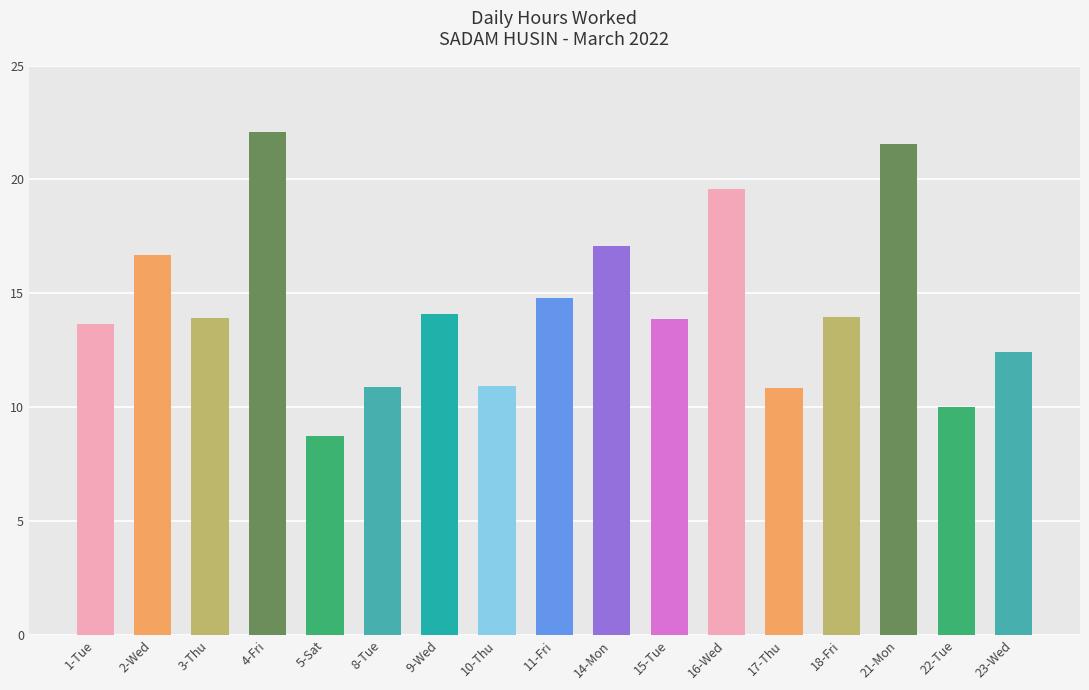

Between 3-Thu and 5-Sat, which is larger?

3-Thu